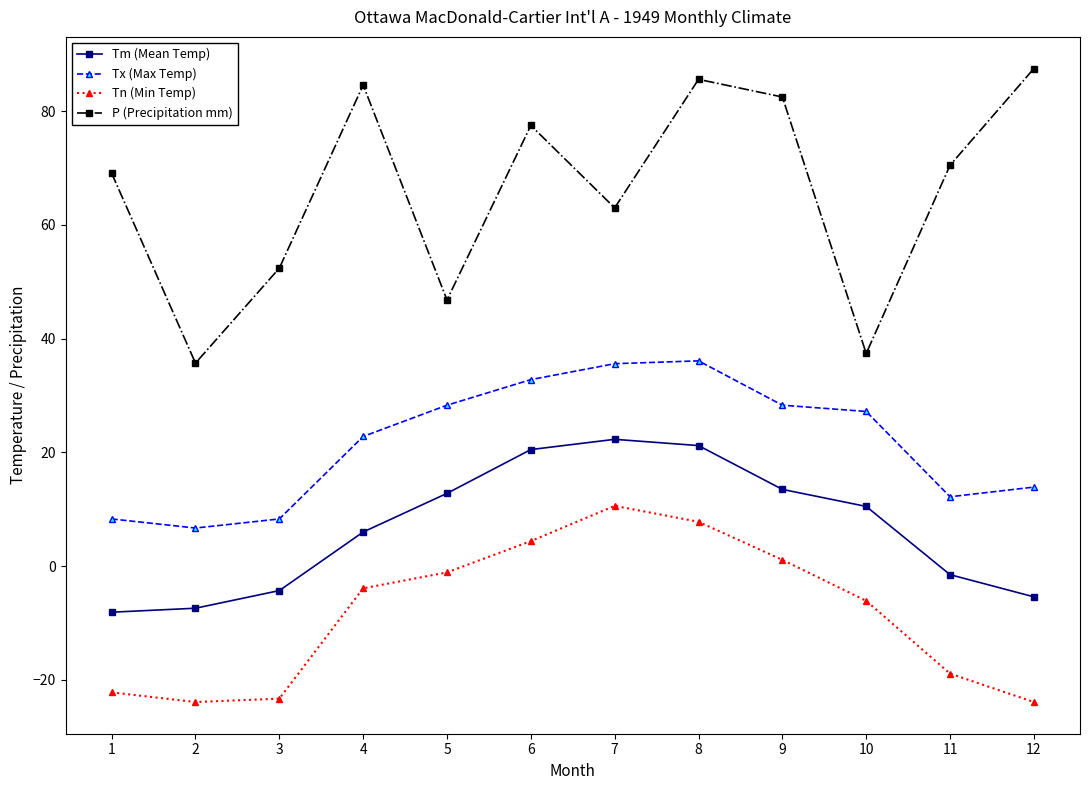

What is the difference between the maximum and minimum values in the P (Precipitation mm) series?

51.8